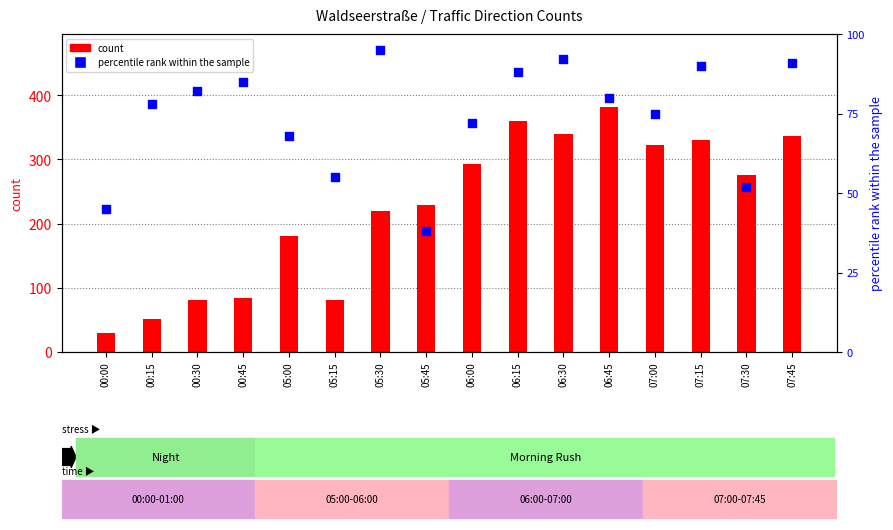

What are all the series names shown in the legend?

count, percentile rank within the sample